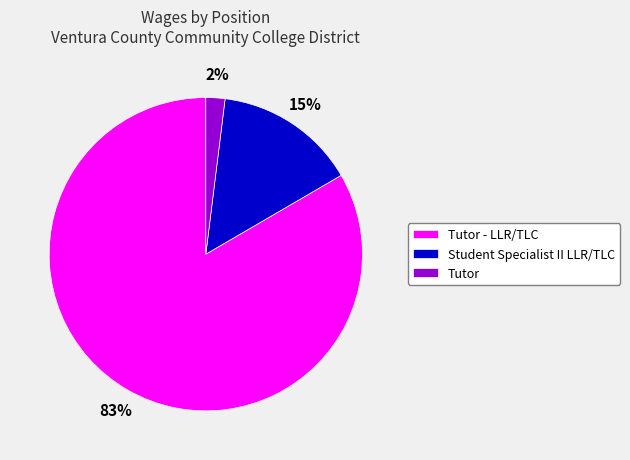

Count the number of slices in the pie.

3